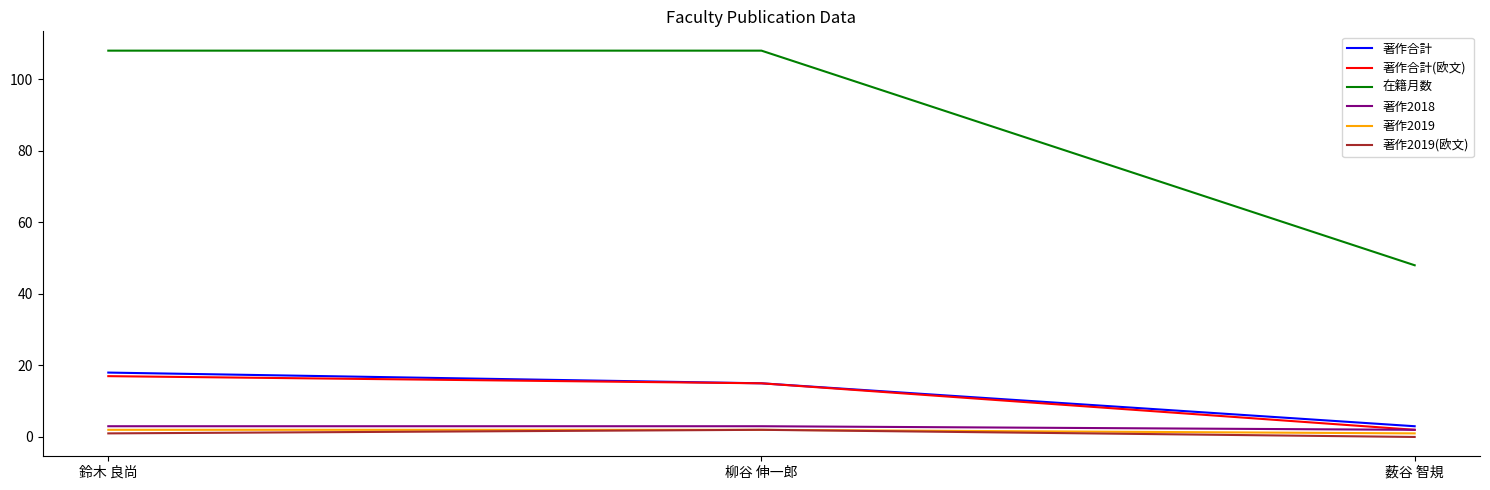

Which series has the widest spread of values?

在籍月数